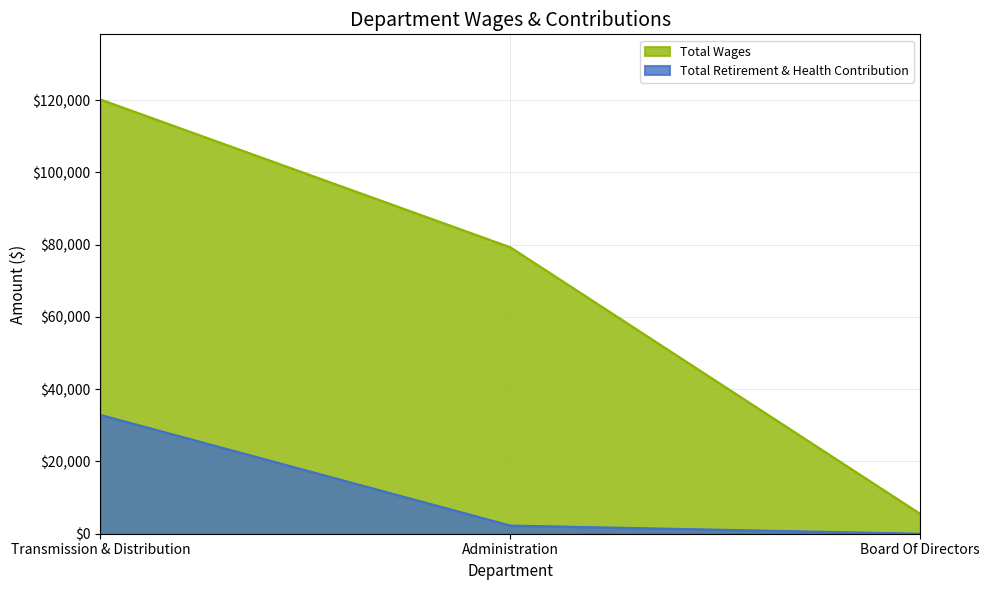

The value of Total Retirement & Health Contribution at Administration is 3773. True or false?

False